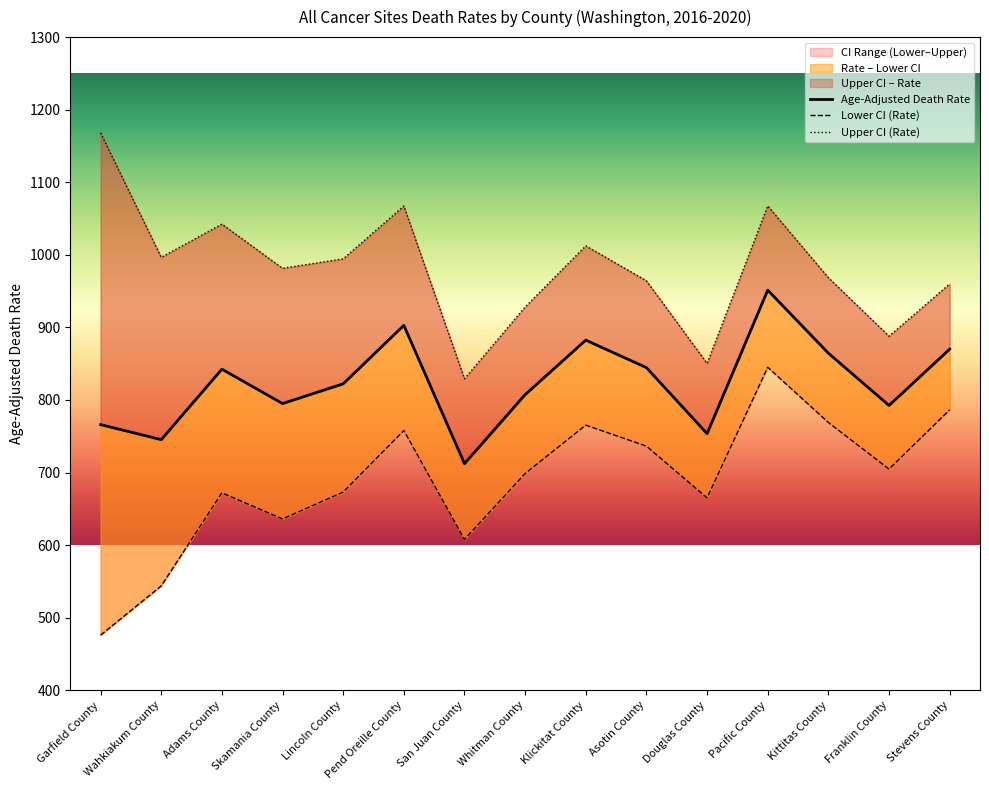

Is it true that Lower CI (Rate) equals 765.3 at Klickitat County?

True